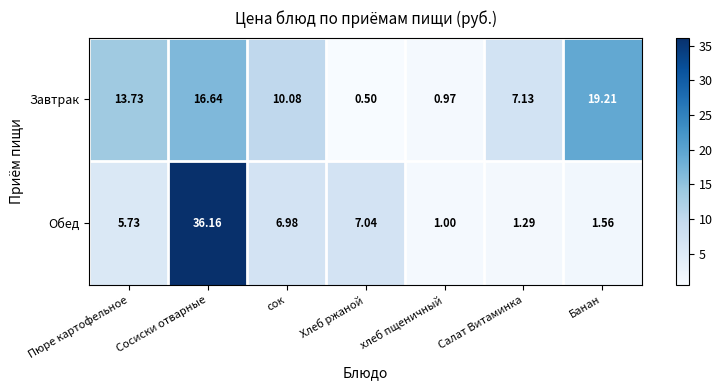

Which category has the lowest value across all series?

Хлеб ржаной